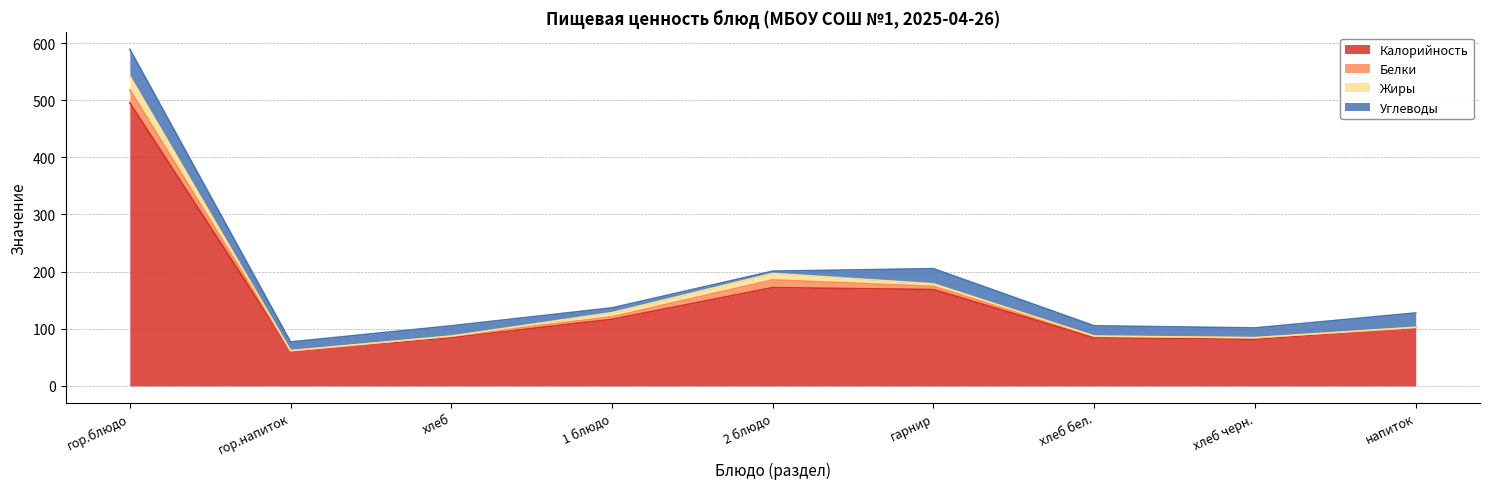

What is the average value of the Углеводы series?

19.9